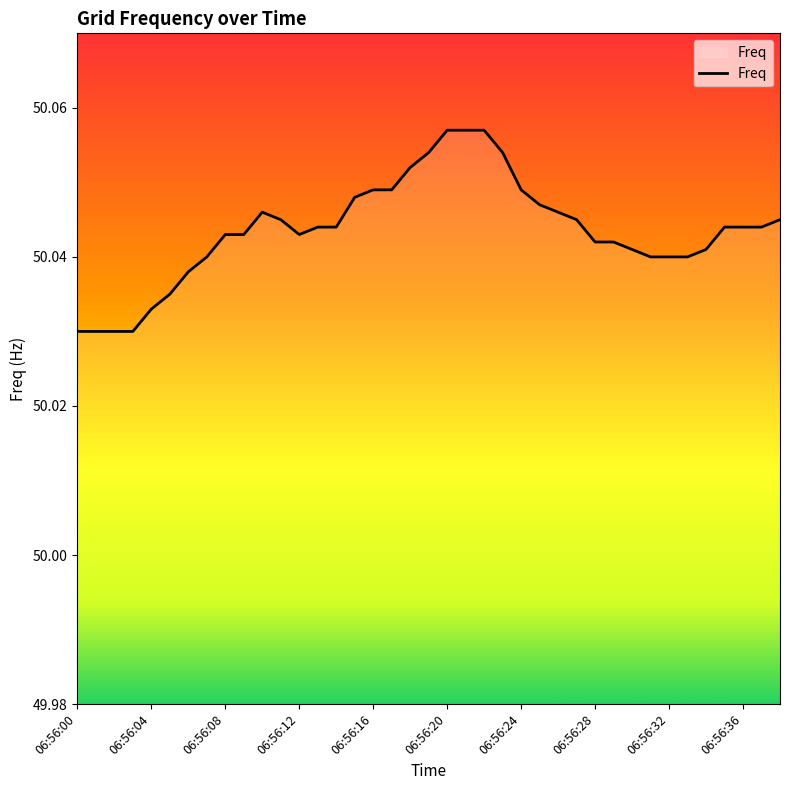

What is the sum of all values?

1951.7